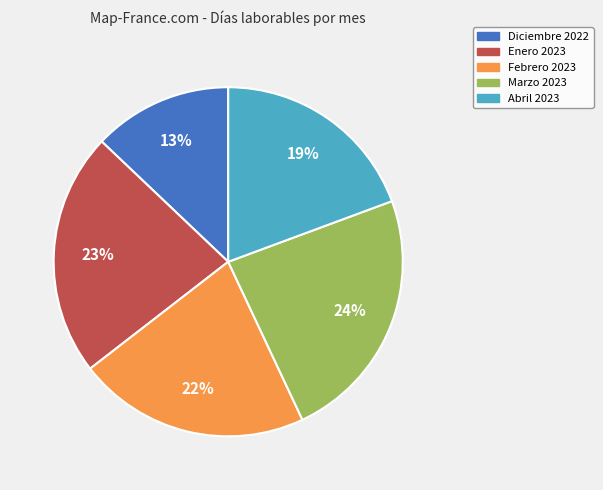

Do Diciembre 2022 and Febrero 2023 together represent more than half of the pie?

No